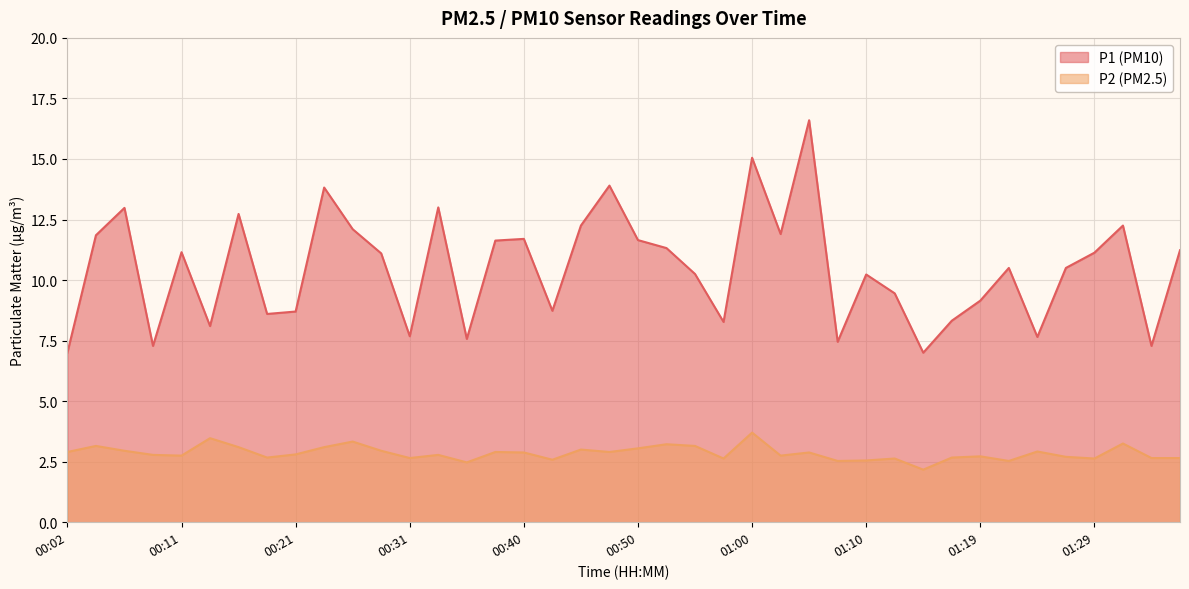

True or false: P2 and P1 intersect in this chart.

False